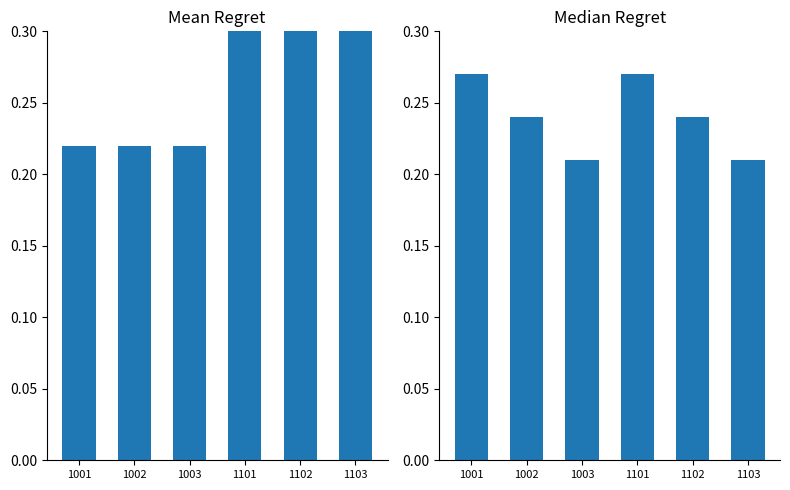

At 1103, list the series in order from largest to smallest.

Mean Regret, Median Regret